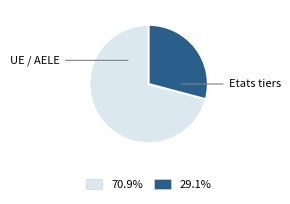

Is there any slice that represents more than half of the pie?

Yes